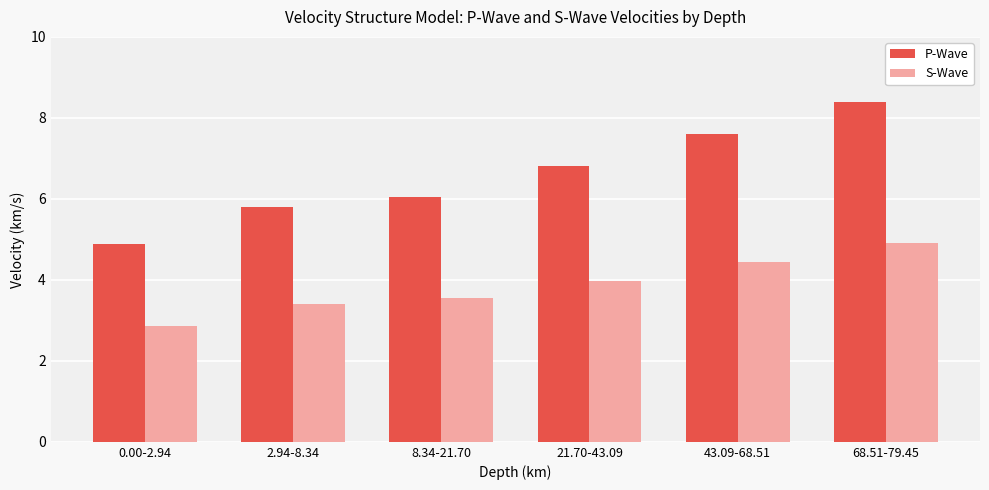

At which category is the sum across all series the highest?

68.51-79.45